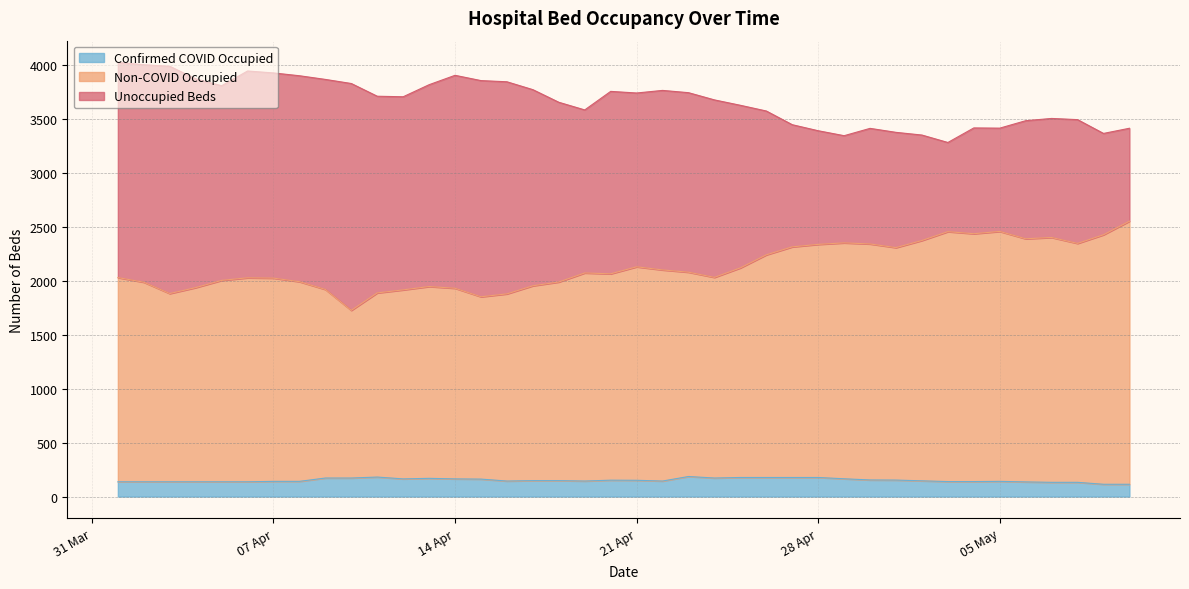

At which label does Non-COVID Occupied reach its minimum?

2020-04-10